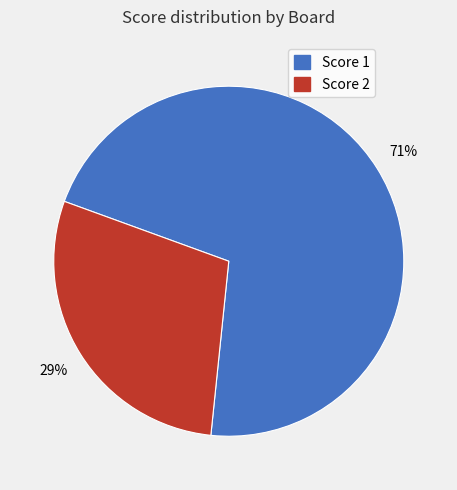

To the nearest percent, what is the difference between the largest and smallest slice percentages?

42%